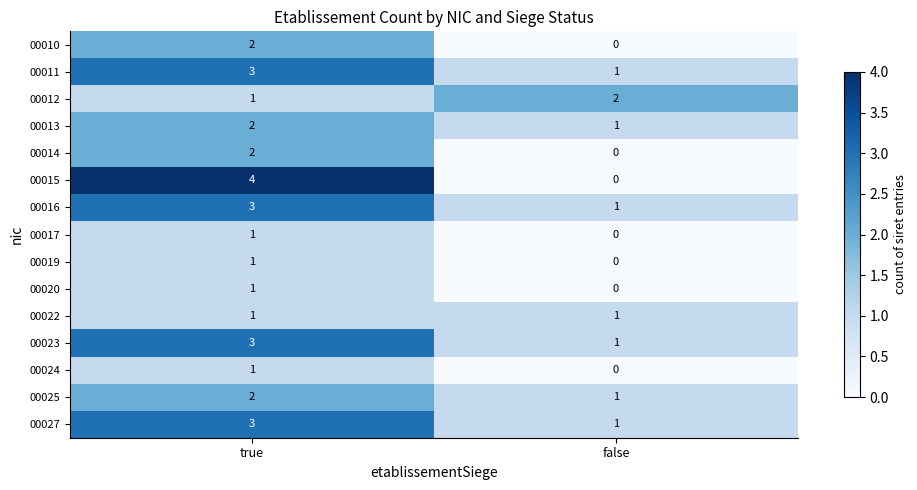

What value does the 00015 series have at true?

4